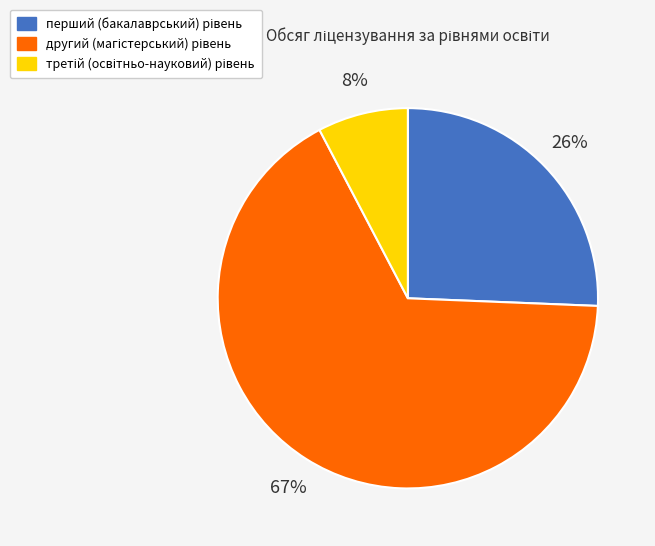

Does any single category account for the majority?

Yes